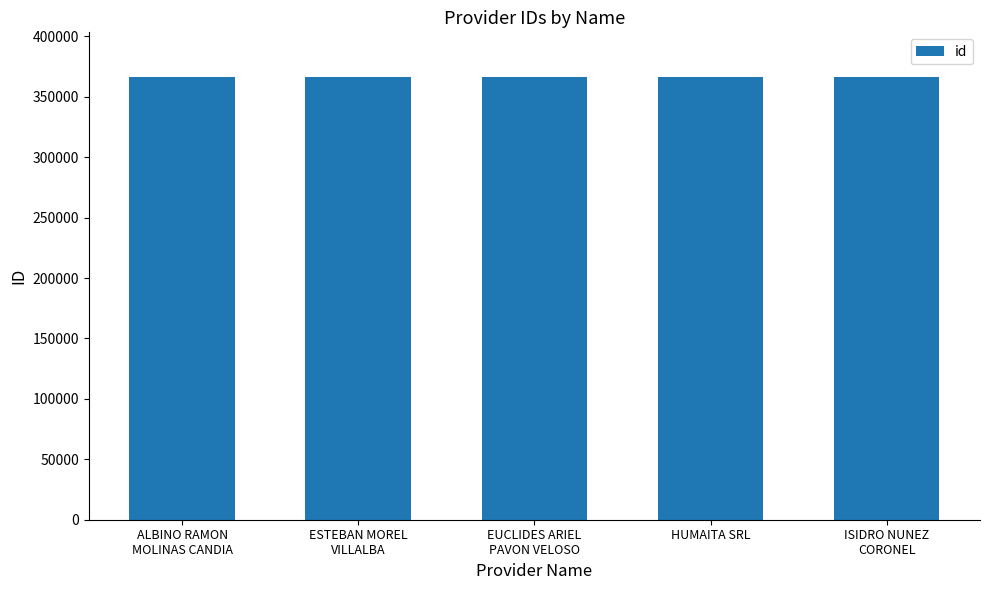

What is the value of the 3rd bar from the left?

366733